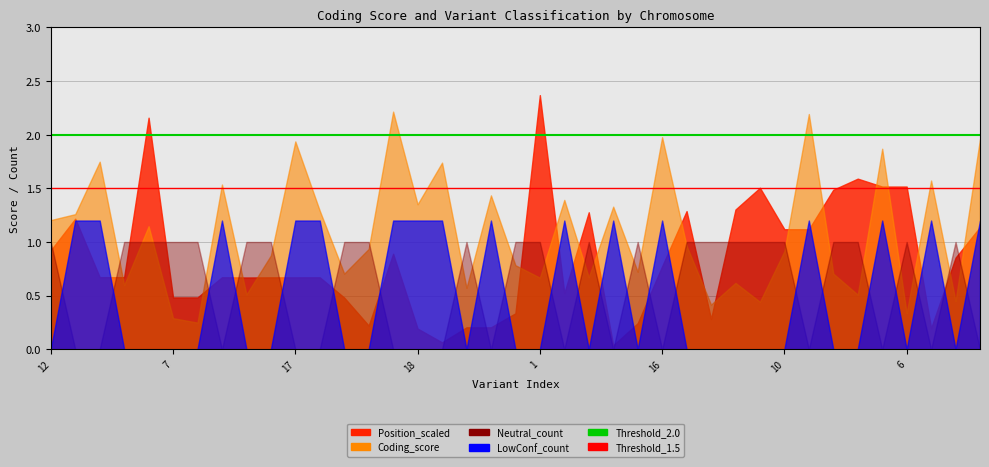

What is the value of the Threshold_2.0 point at the 1st from the left?

2.0